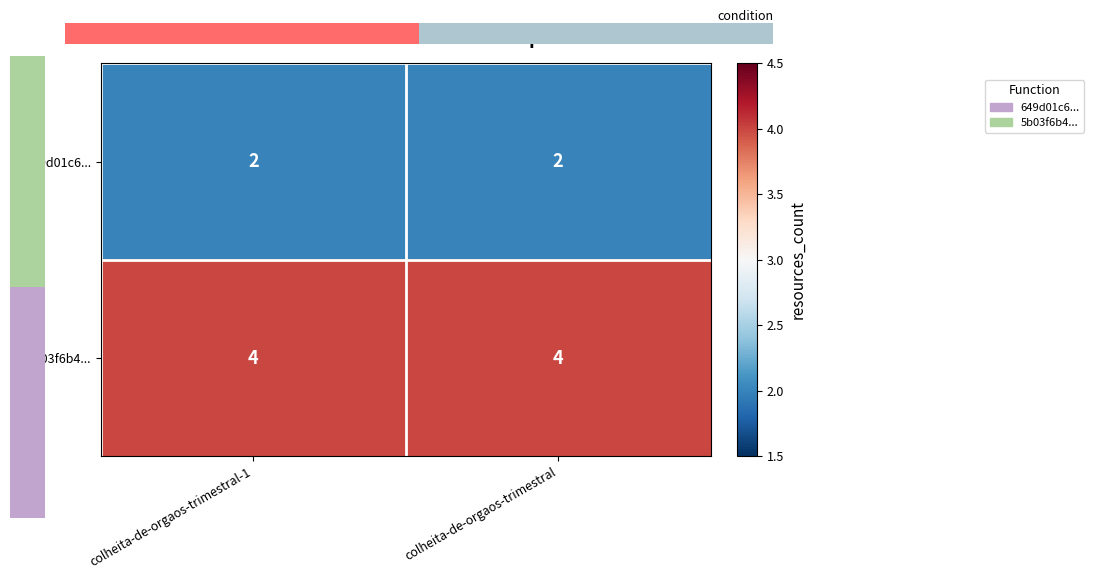

Which category has the lowest value across all series?

colheita-de-orgaos-trimestral-1